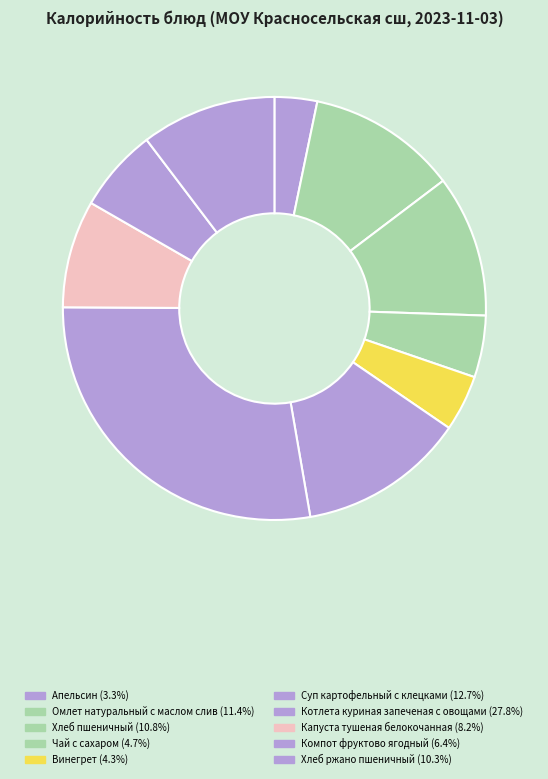

To the nearest percent, what percentage of the pie is Компот фруктово ягодный?

6%